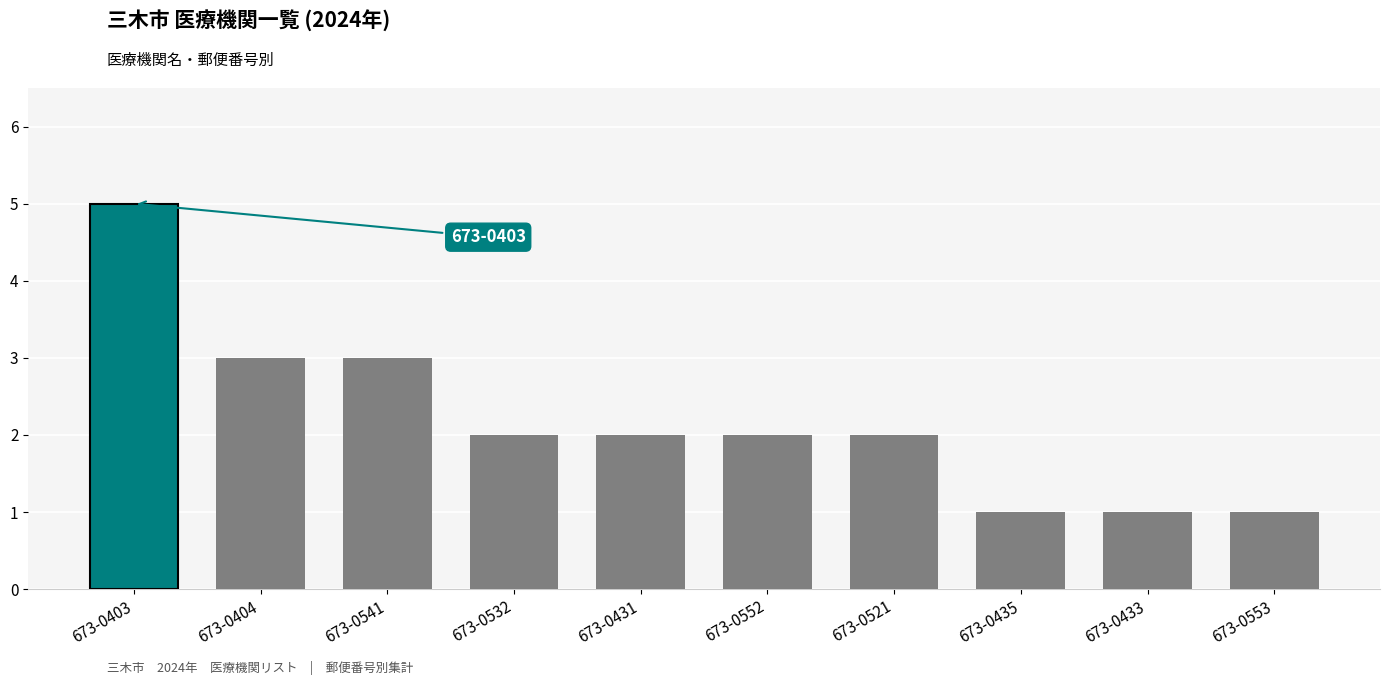

The chart shows a value of 2 at 673-0435. True or false?

False